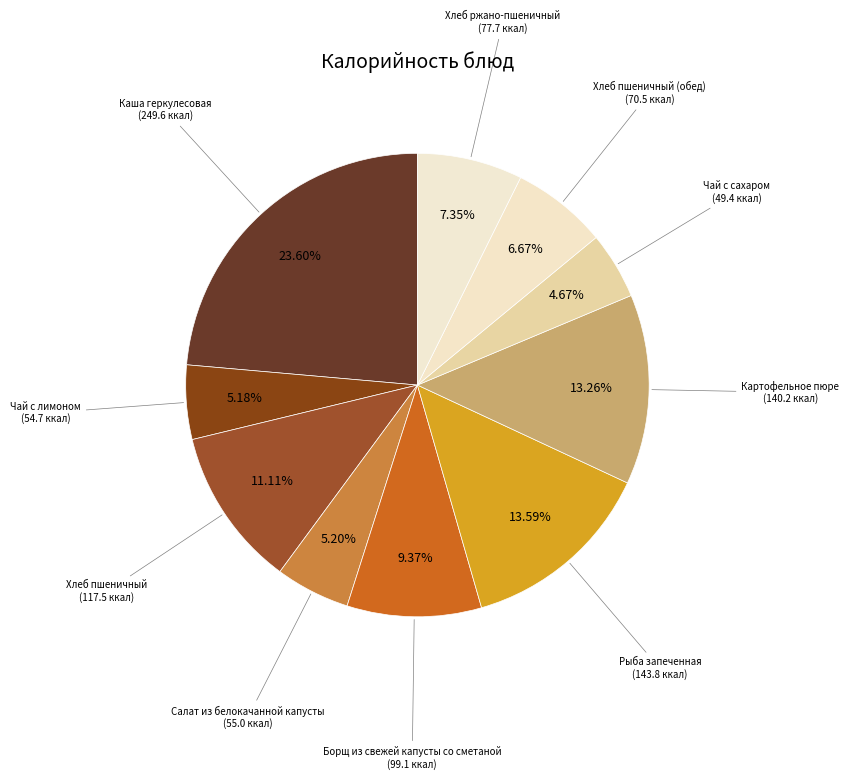

Is it true that Хлеб пшеничный (обед) is 7% of the pie?

True